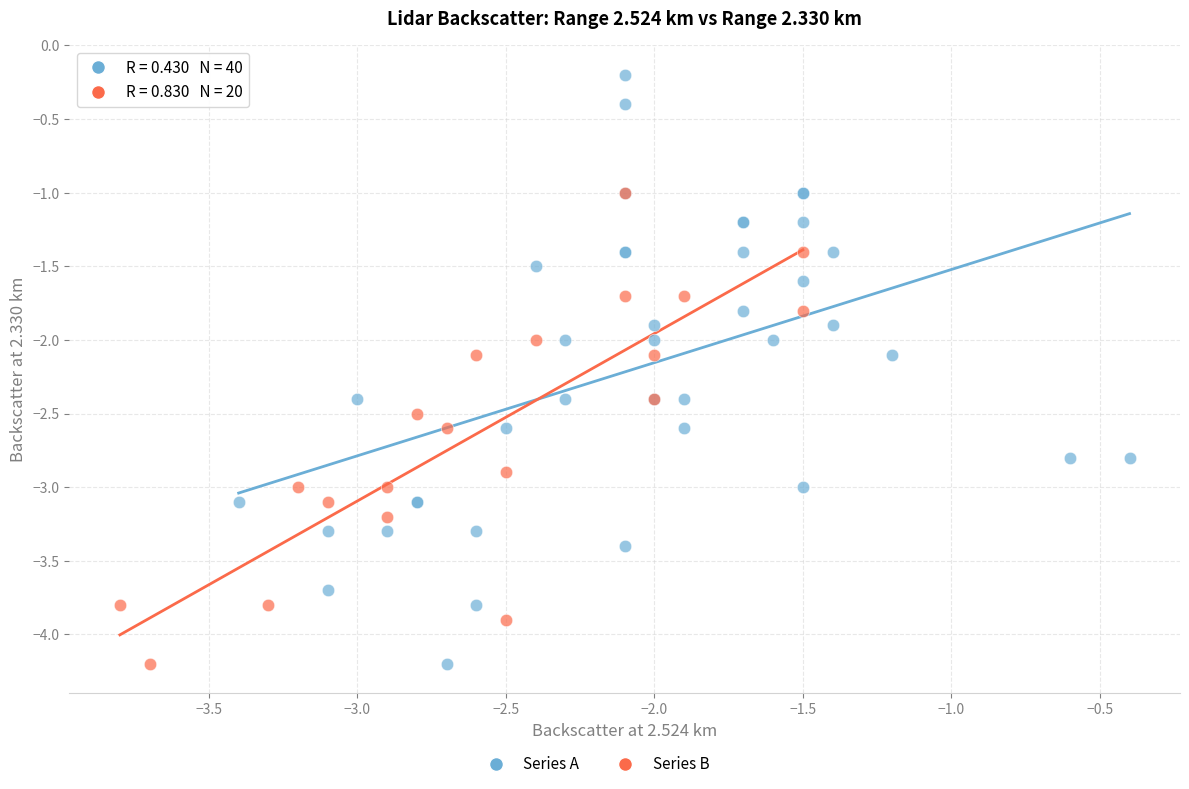

Which series contains the highest Y value?

Series A